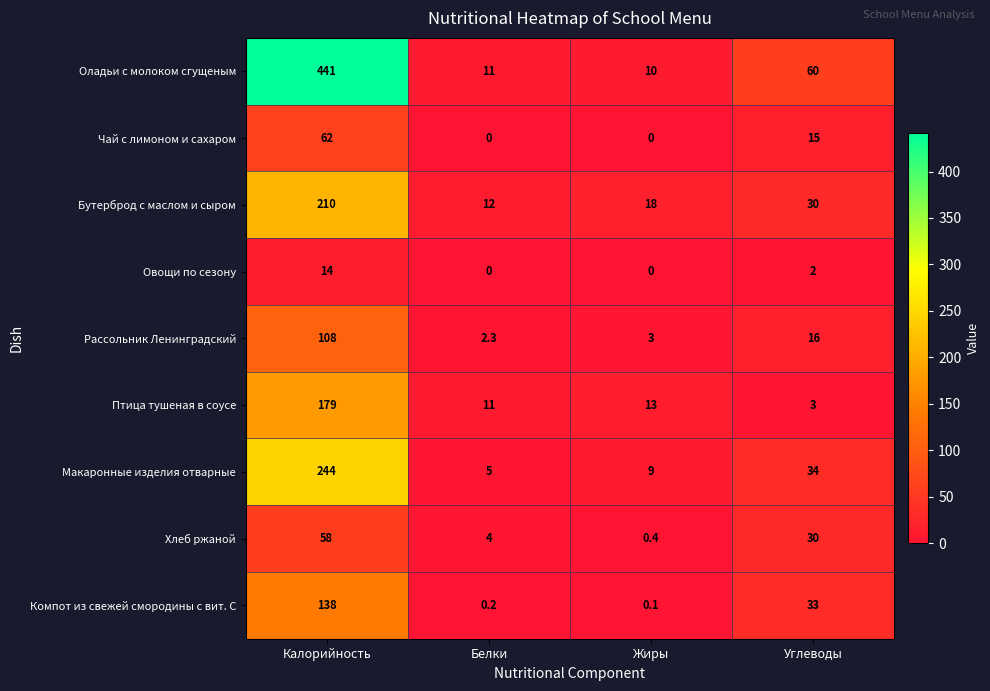

How many categories are shown in the chart?

4